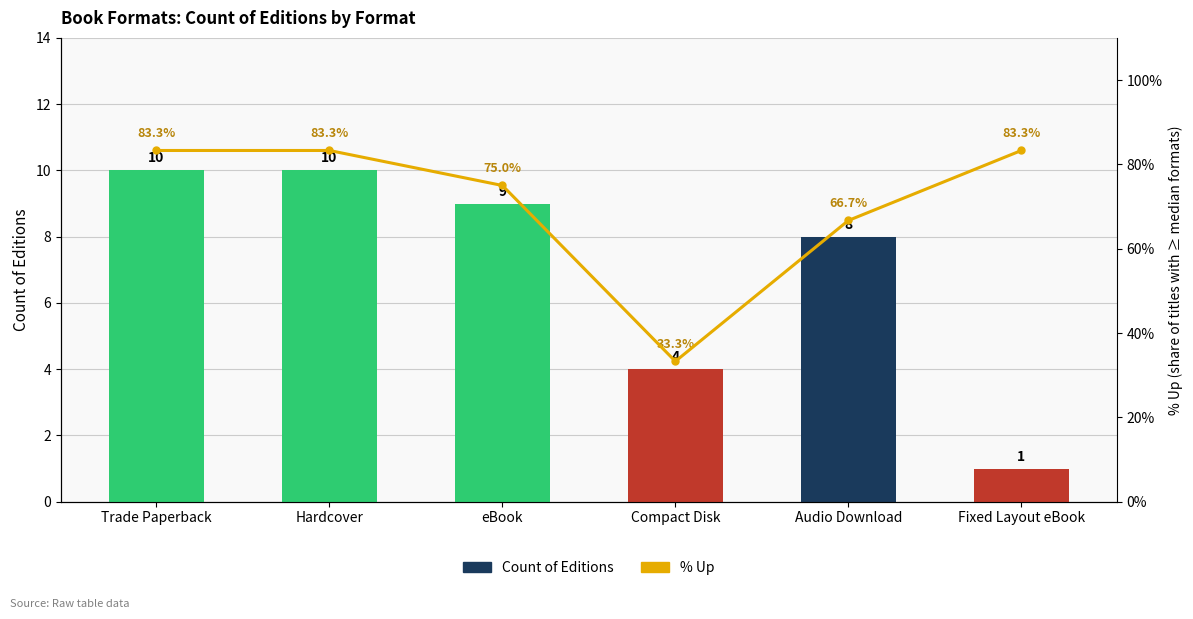

What is the approximate value of % Up at Fixed Layout eBook?

83.3